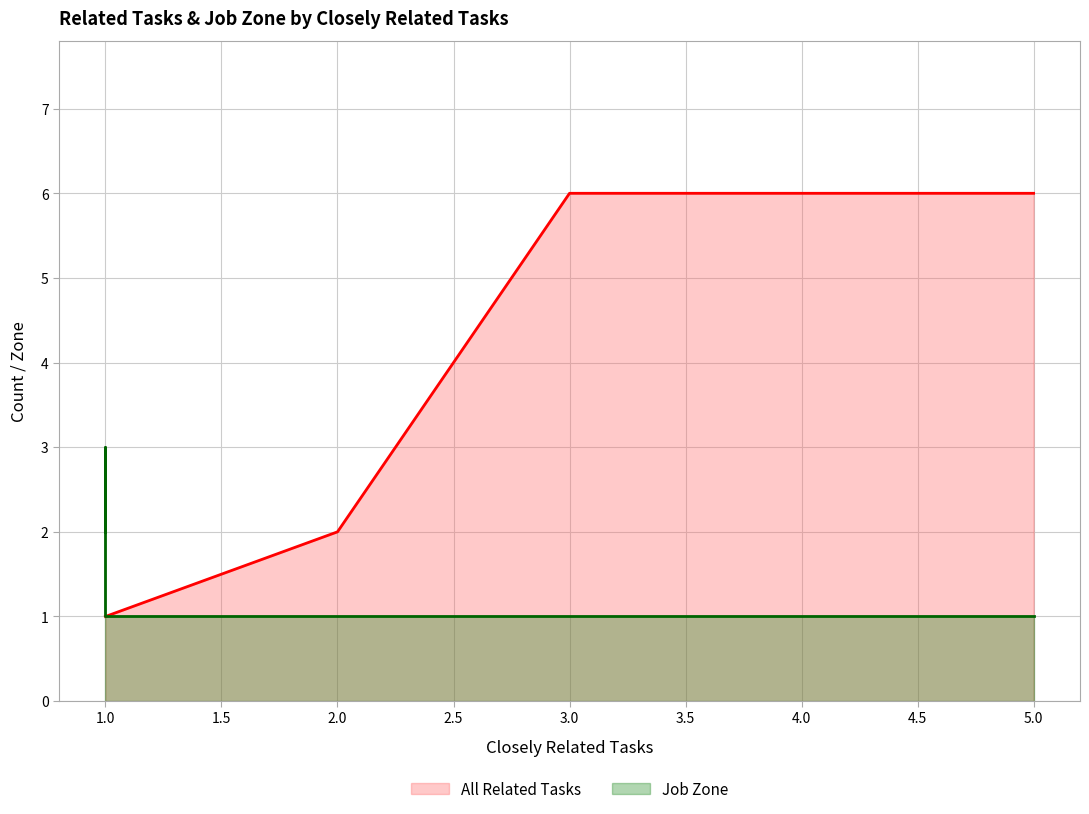

What are all the series names shown in the legend?

All Related Tasks, Job Zone